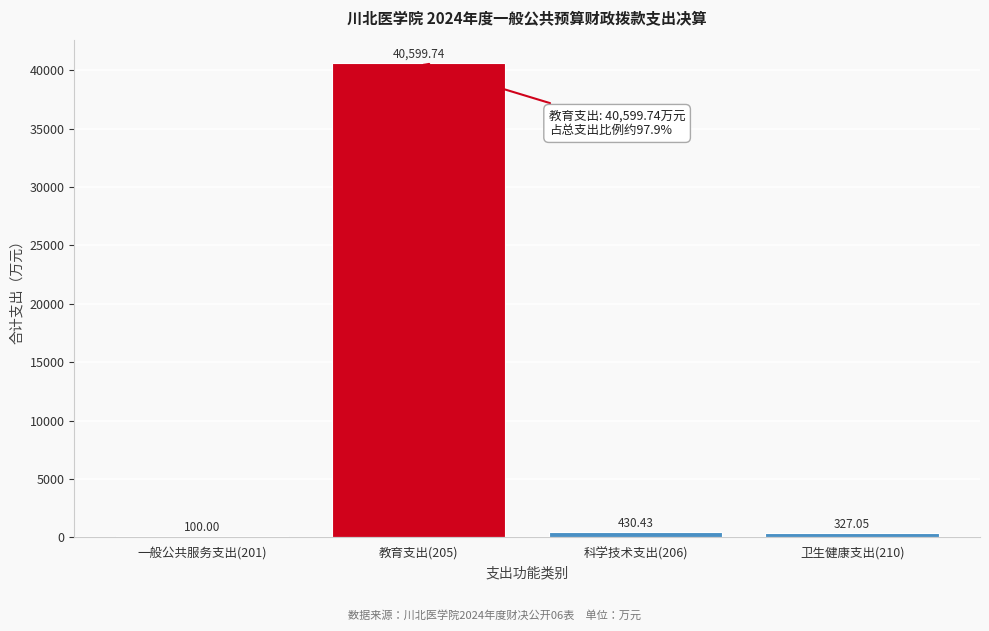

Between 一般公共服务支出(201) and 科学技术支出(206), which is larger?

科学技术支出(206)